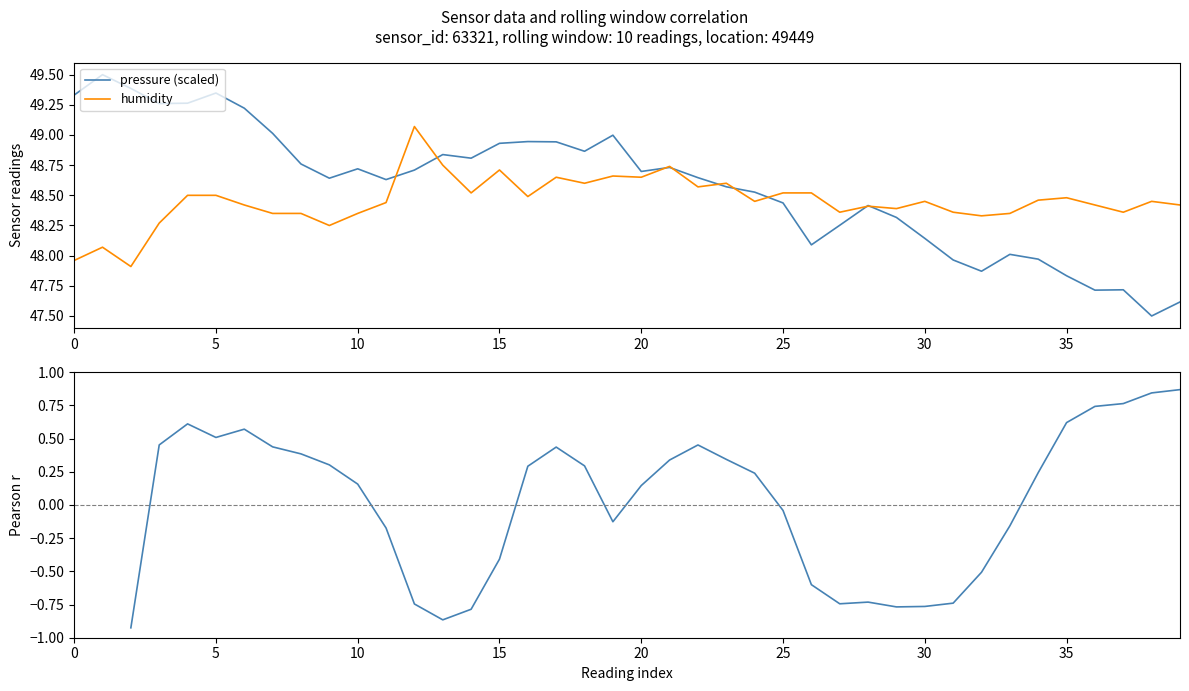

At 13, list the series in order from largest to smallest.

pressure (scaled), humidity, Pearson r (pressure vs temperature)